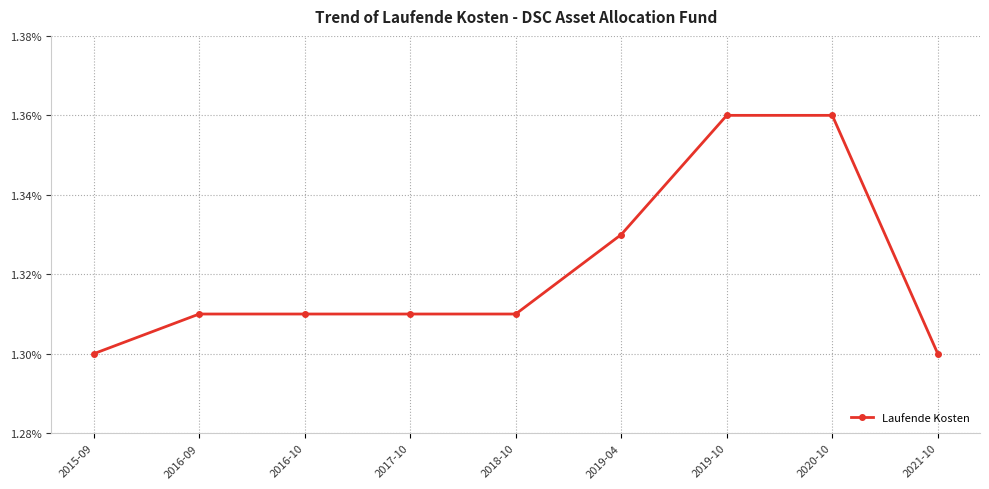

True or false: the data shows 0.5 at 2015-09.

False